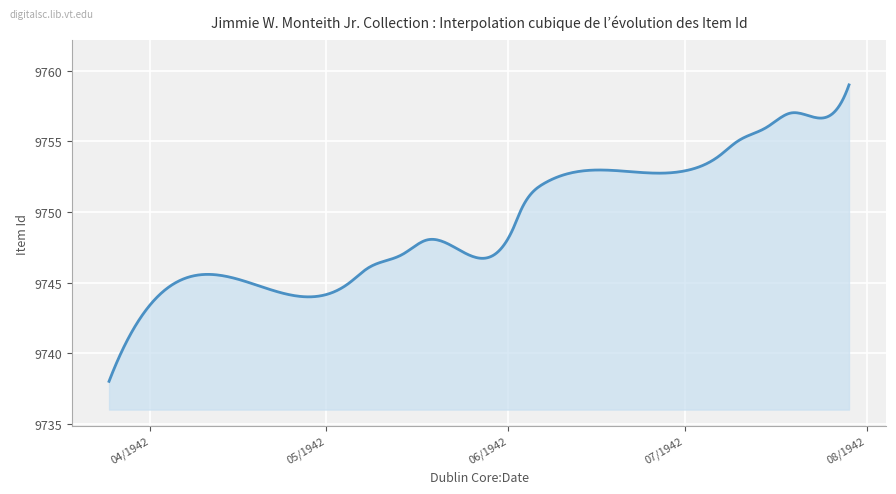

What is the smallest value displayed?

9738.0